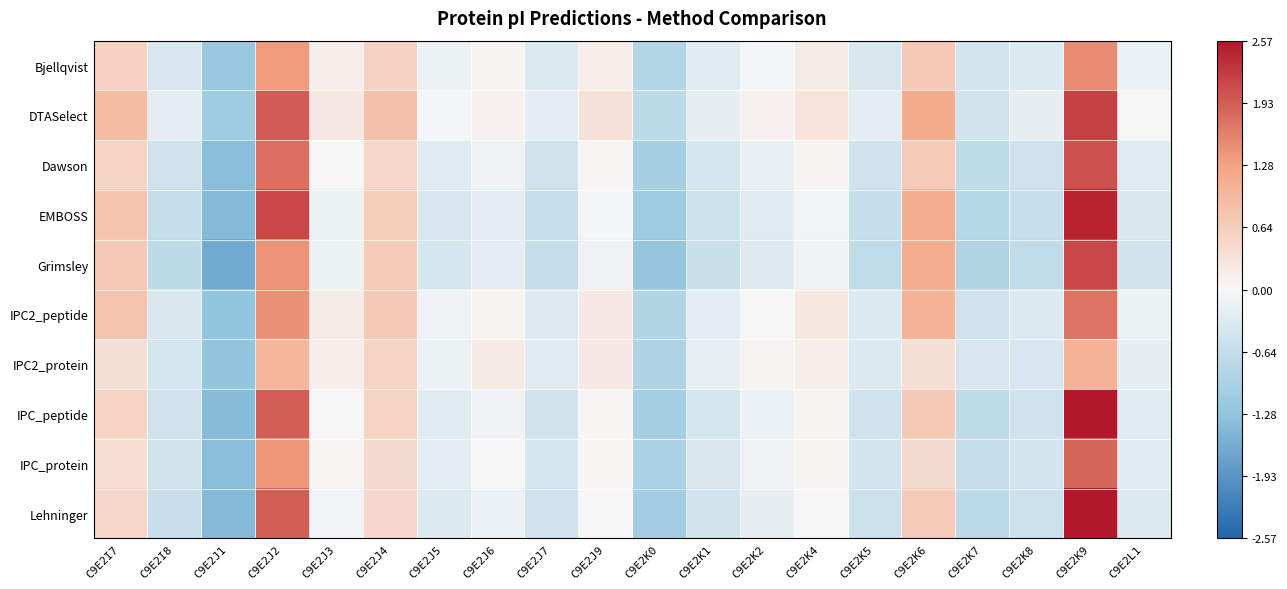

Rank the series at C9E2K4 from lowest to highest value.

Grimsley, EMBOSS, Lehninger, Dawson, IPC_peptide, IPC_protein, IPC2_protein, Bjellqvist, IPC2_peptide, DTASelect